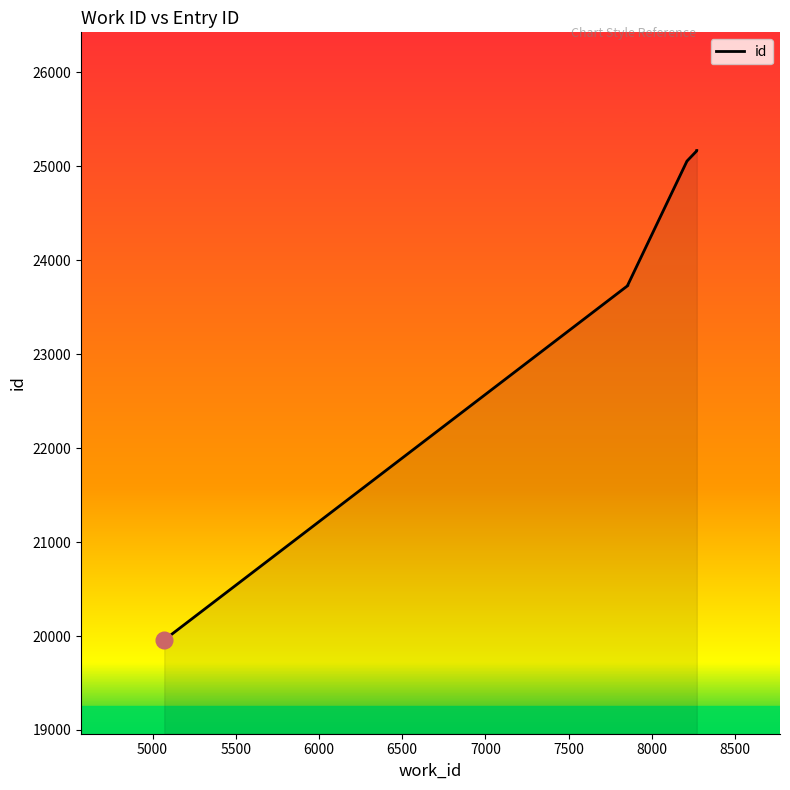

What is the difference between the values at 6000 and 7000?

1315